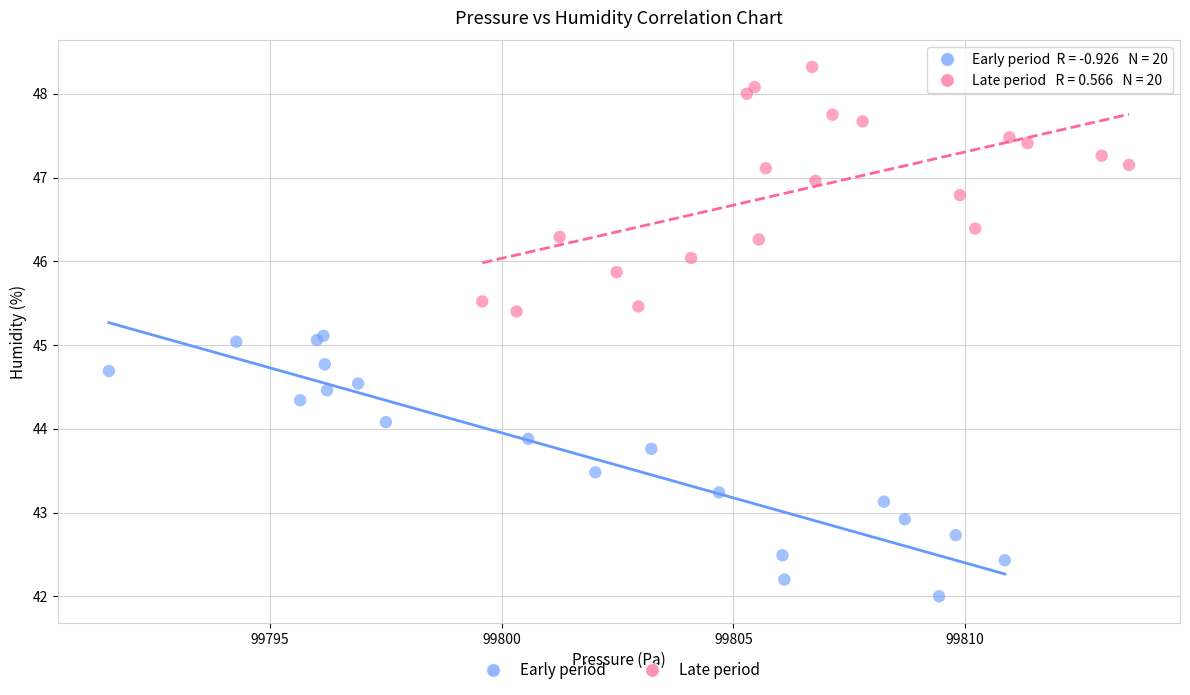

Which series has the widest spread of Y values?

Early period